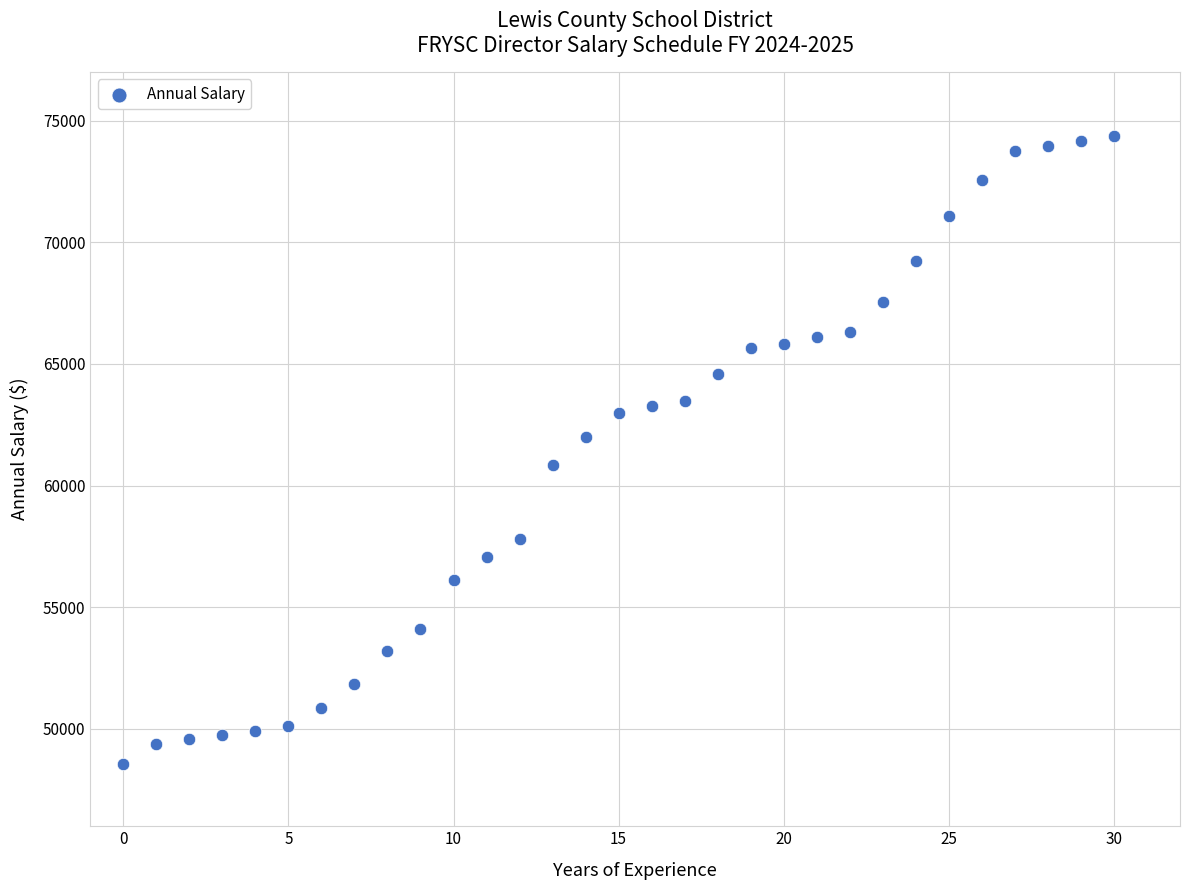

What is the range of Y values (max minus min)?

25819.0